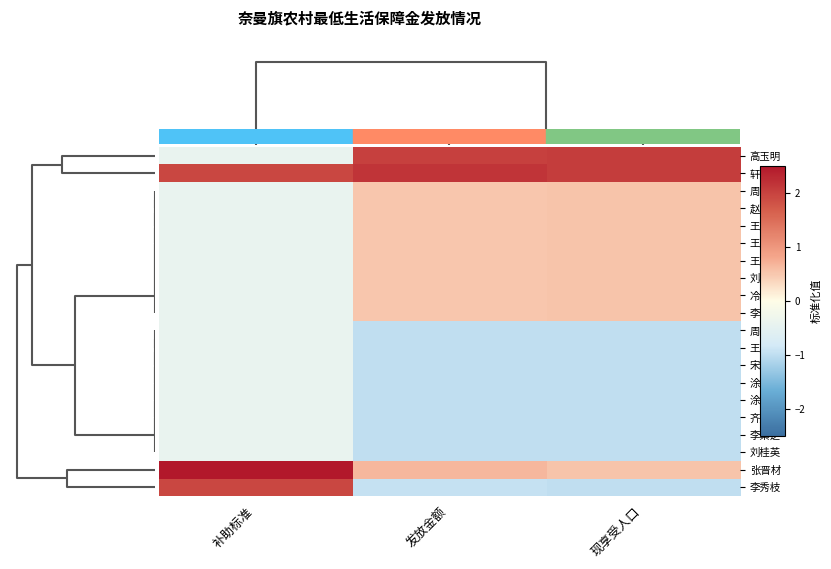

At which category is the sum across all series the highest?

现享受人口